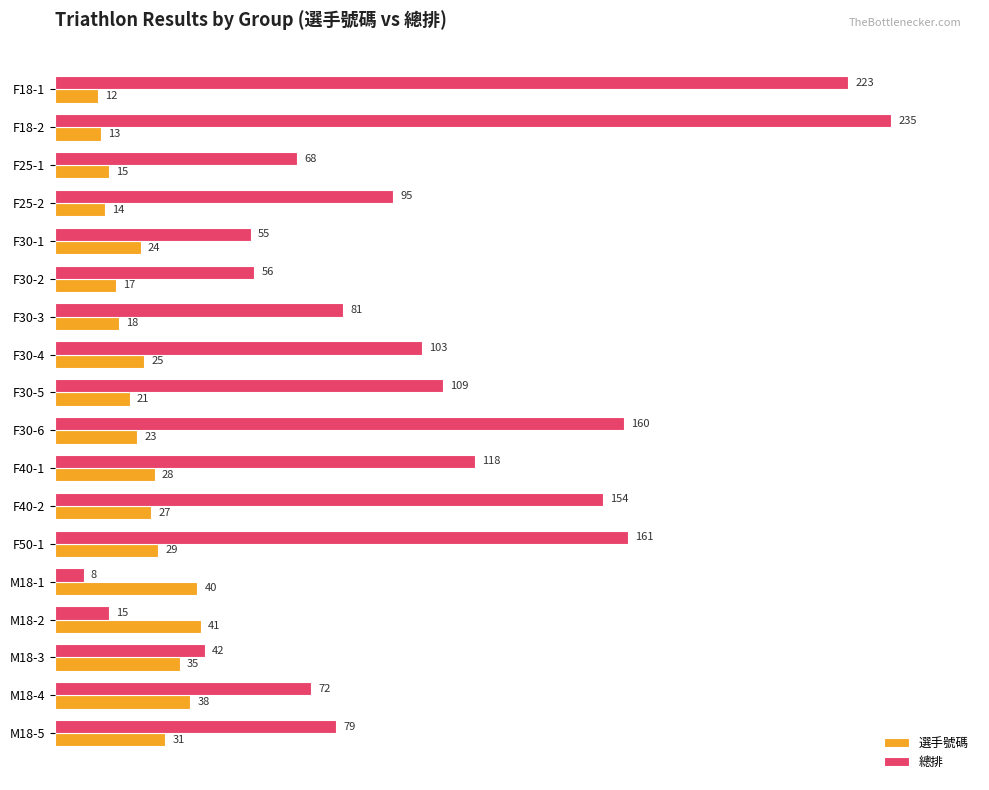

What value does the 選手號碼 series have at M18-1?

40